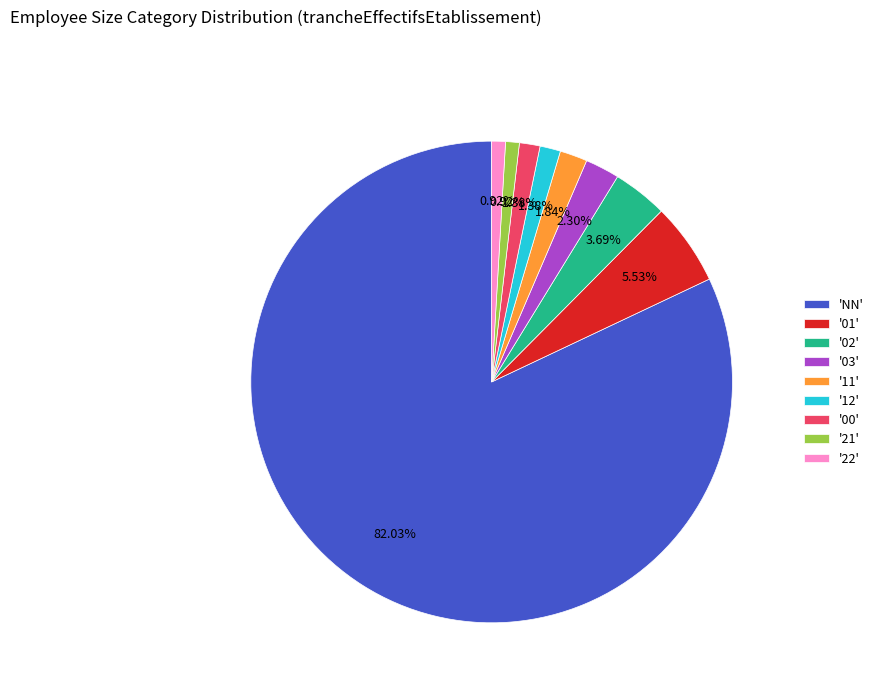

What is the ratio of the value at '22' to the value at '11'?

0.5